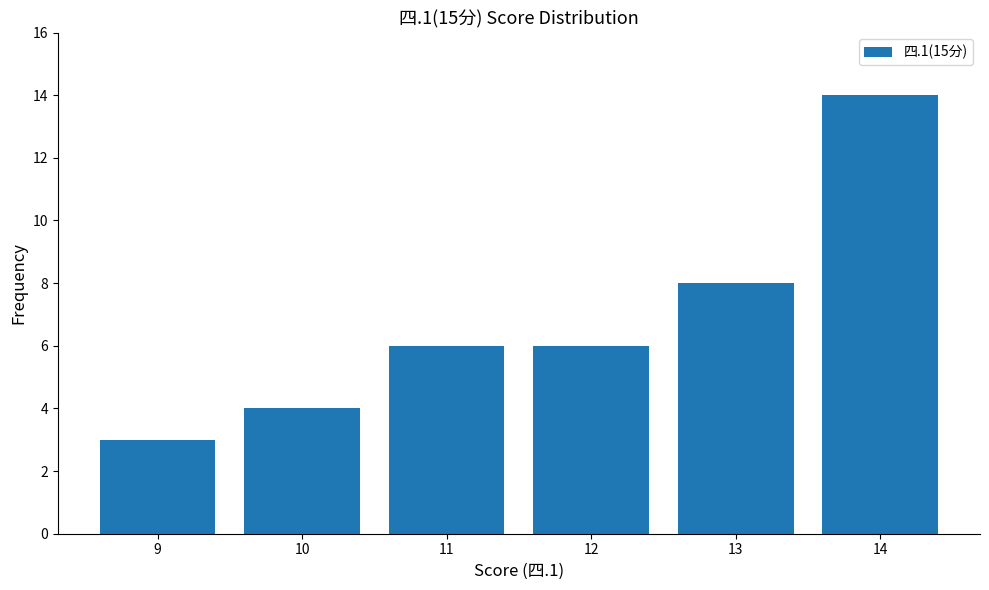

Is it true that the value at 10 is 4?

True